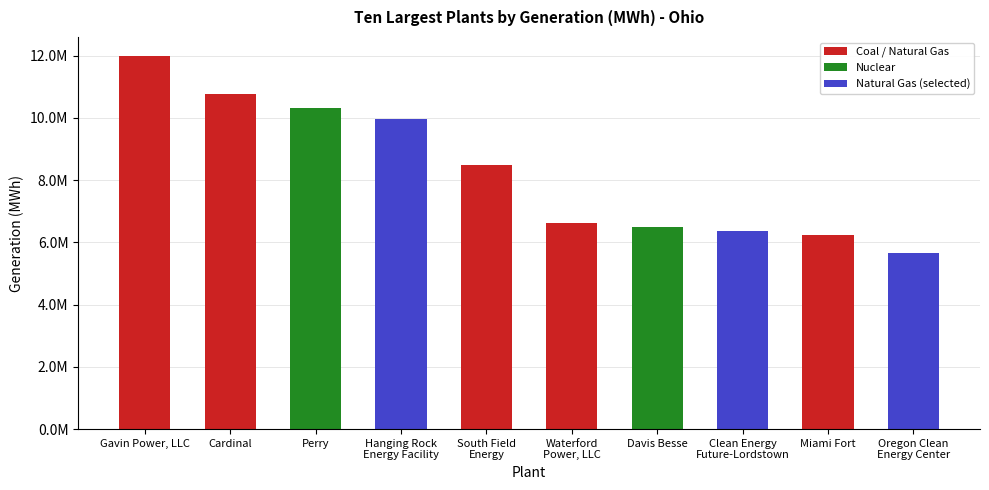

Where does the data first go above 8490504?

Gavin Power, LLC